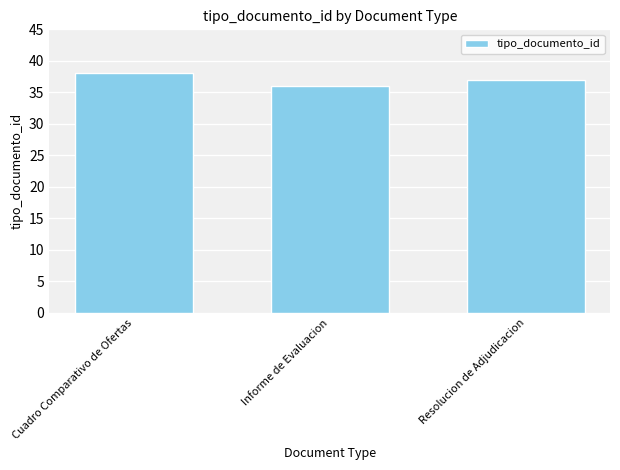

What position from the right is Resolucion de Adjudicacion?

1